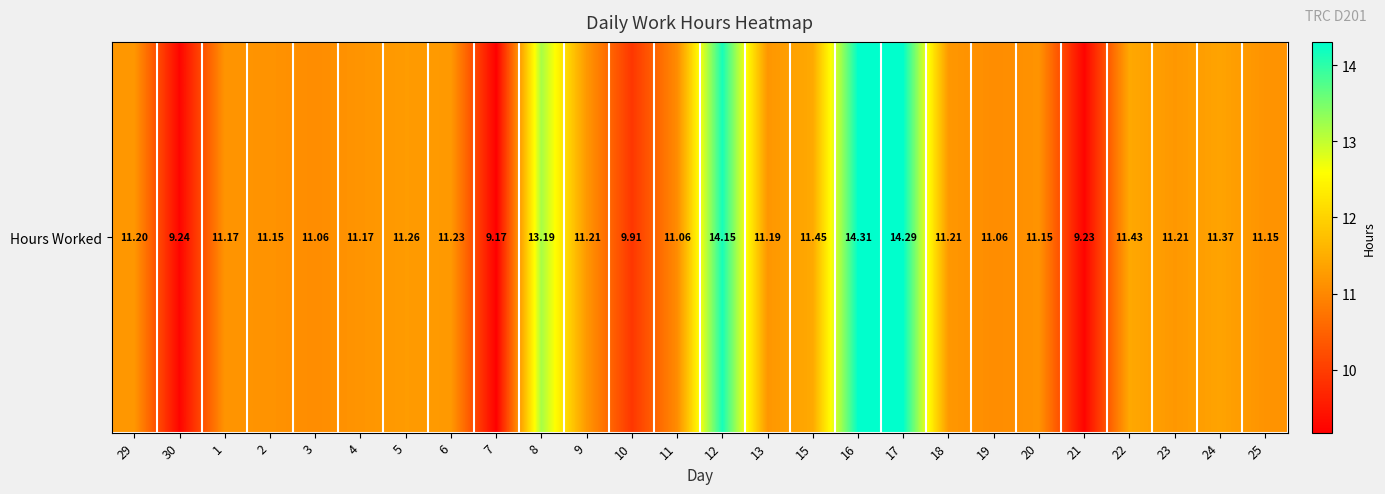

Which has a higher value, 22 or 19?

22